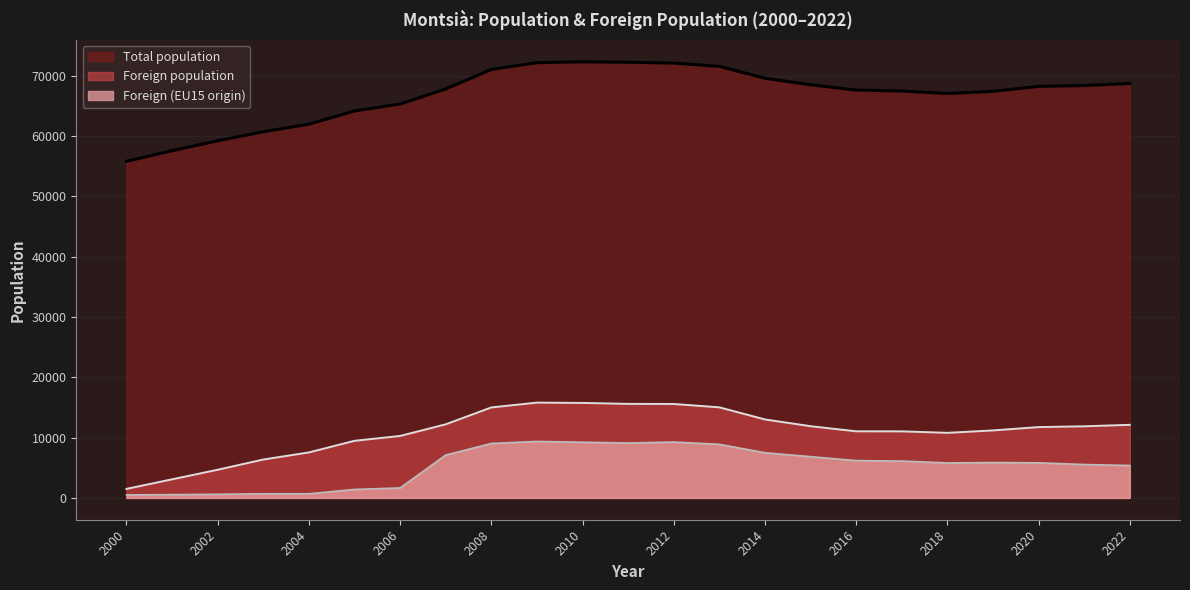

What is the value of the Foreign population point at the 21st from the left?

11751